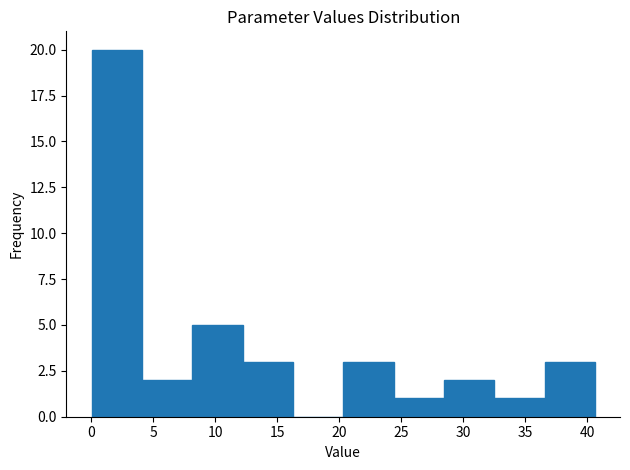

What is the height of the bar covering 36.5 to 40.5 on the x-axis? Neither the bar edges nor the heights are printed on the chart, so give them approximately, as read against the axes.

3